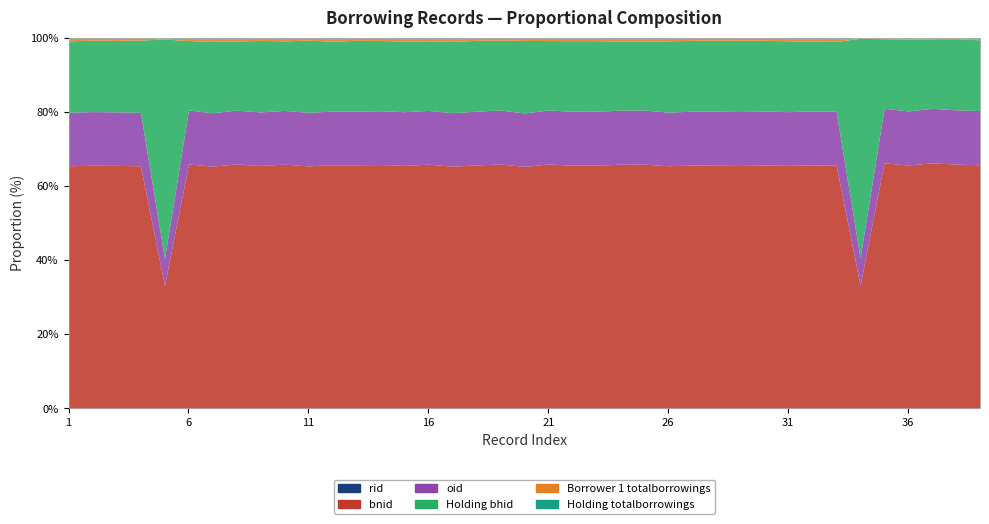

Where is Holding bhid nearest to the value 35256?

20